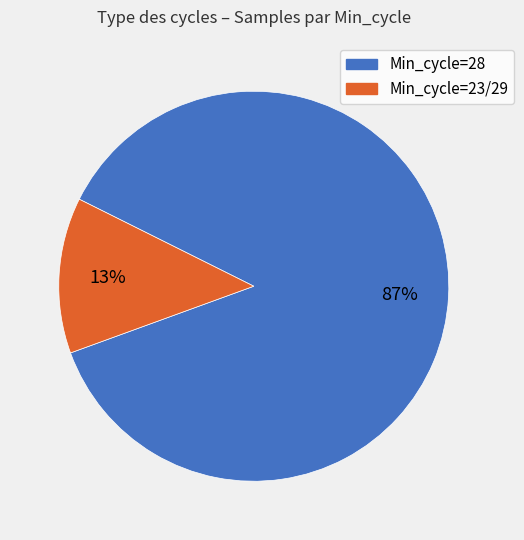

To the nearest percent, what is the average slice percentage?

50%